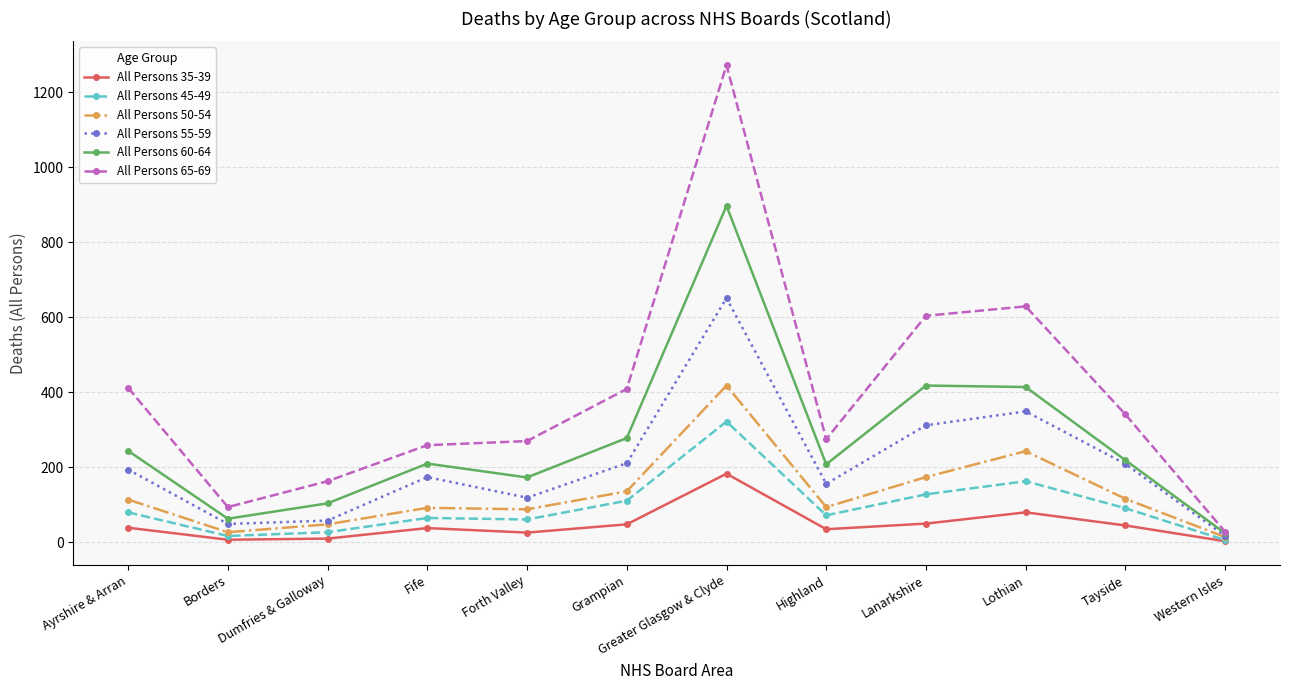

At which label does All Persons 60-64 first exceed 219?

Ayrshire & Arran